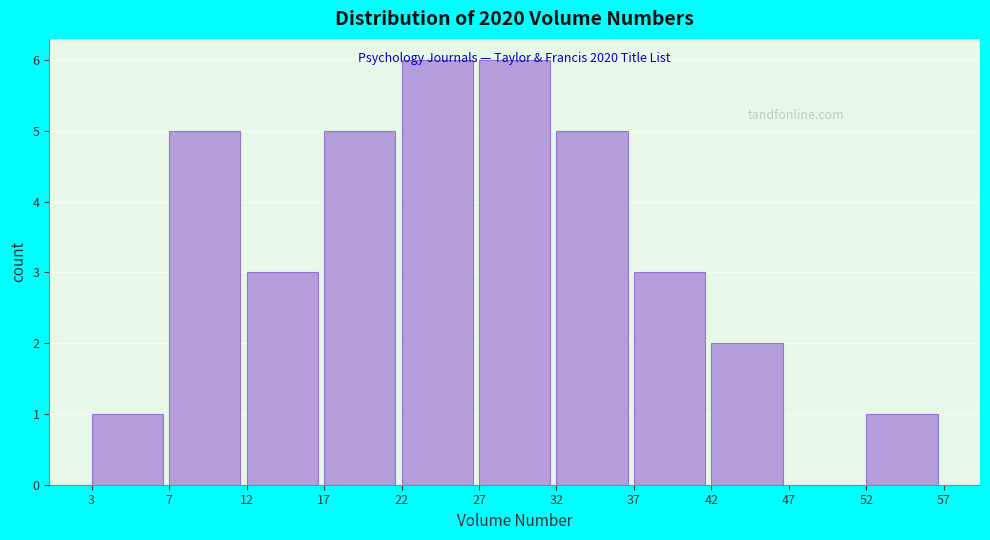

What is the change in value from 3 to 17?

+4